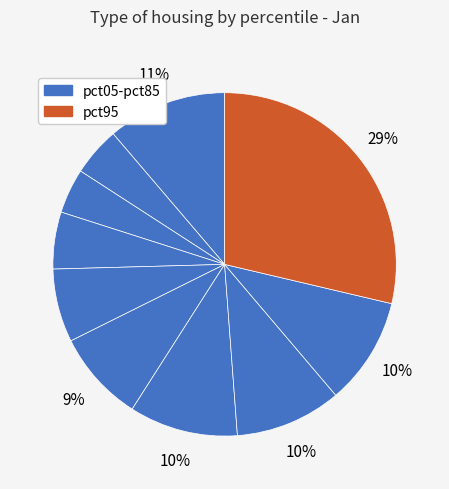

Rank the categories by value from highest to lowest.

pct95, pct05, pct65, pct85, pct75, pct55, pct45, pct35, pct15, pct25